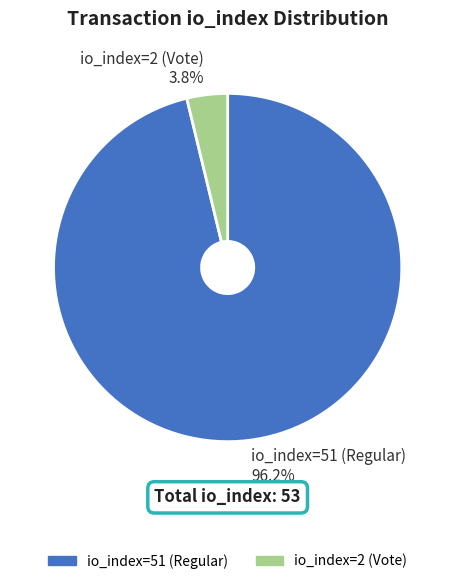

Which category has the smallest portion of the pie?

io_index=2 (Vote)